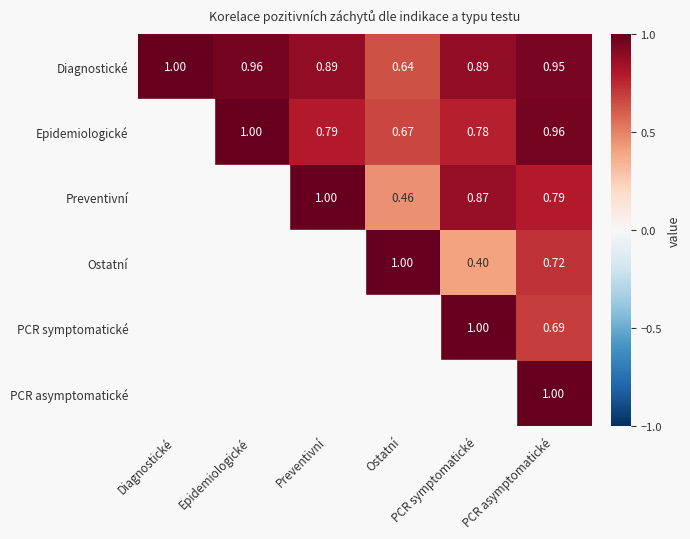

At which category does the chart reach its peak across all series?

Diagnostické